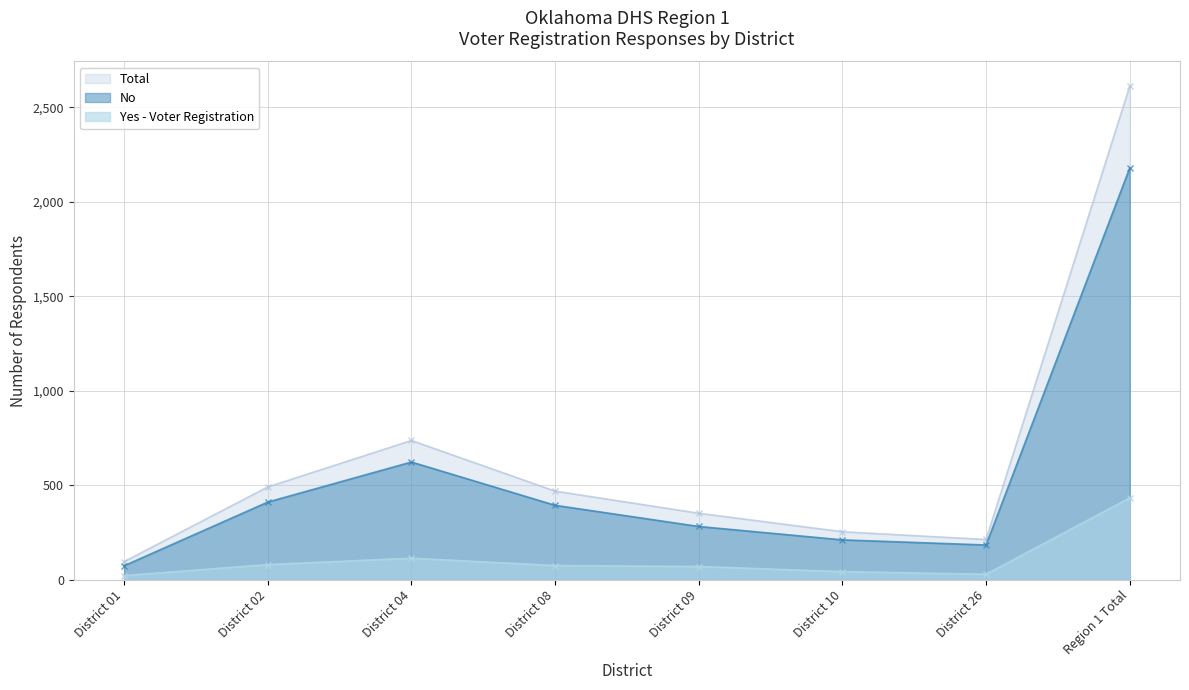

At which label does Total first exceed 469?

District 02